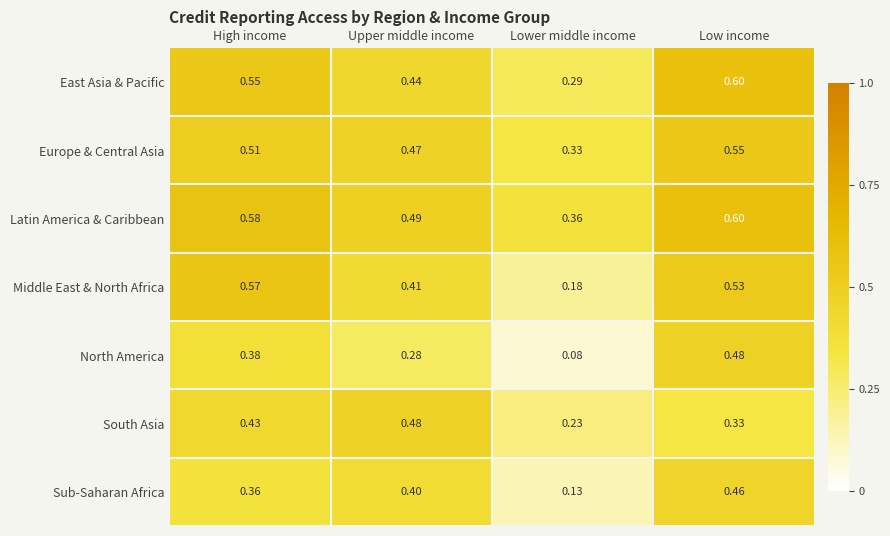

What is the total value across all series at Upper middle income?

3.0